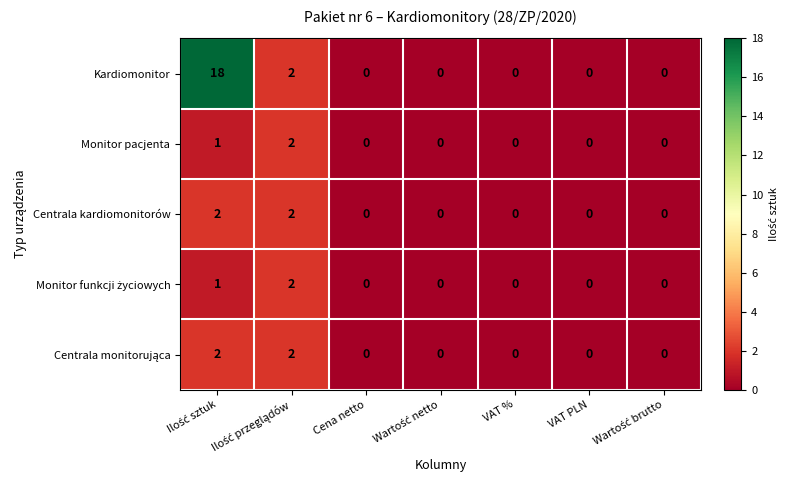

Count the Centrala kardiomonitorów values in the range 0 to 2.

7